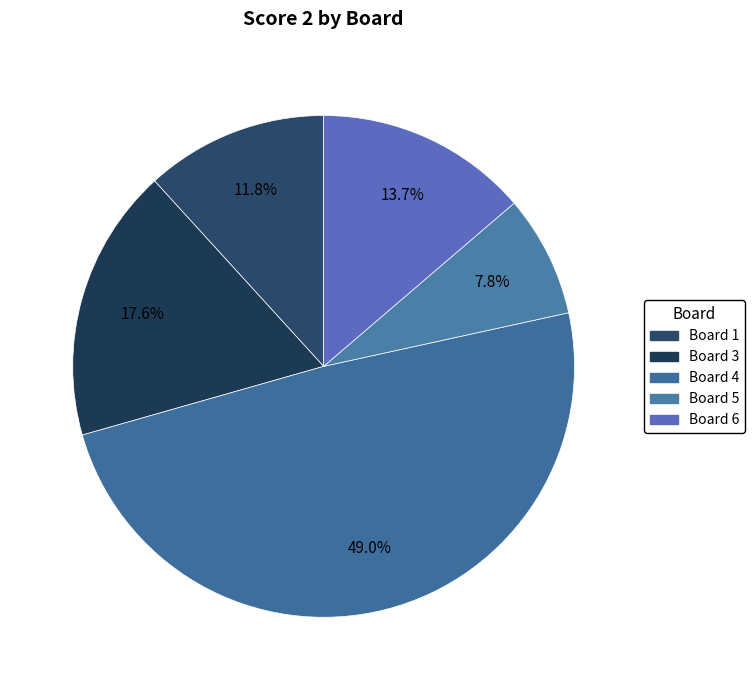

Count the number of slices in the pie.

5